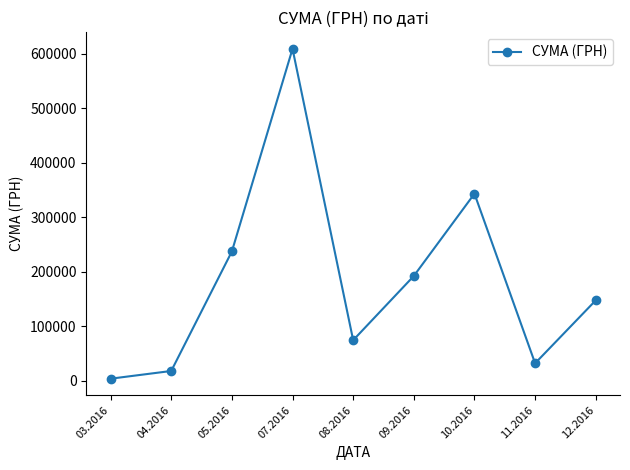

Reading right to left, extract all data points from this chart.

12.2016=147487.0	11.2016=32056.7	10.2016=343045.9	09.2016=192148.4	08.2016=74387.7	07.2016=608679.2	05.2016=237149.3	04.2016=17955.7	03.2016=3793.8